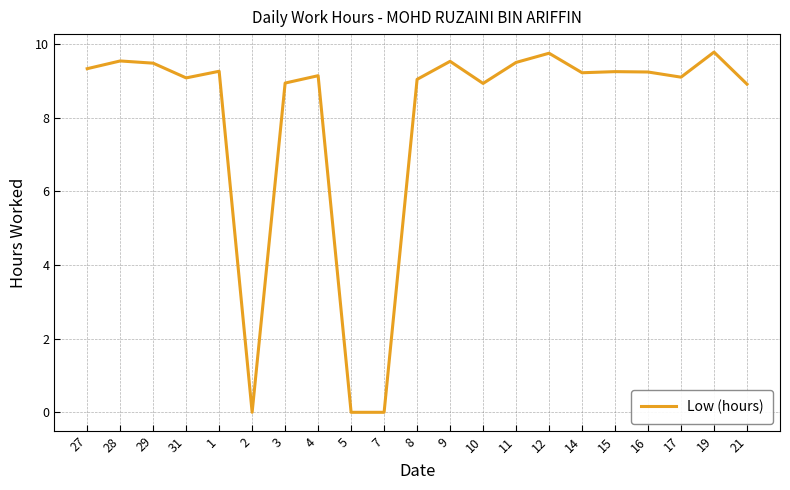

Is this an area chart (filled region under the line)?

No